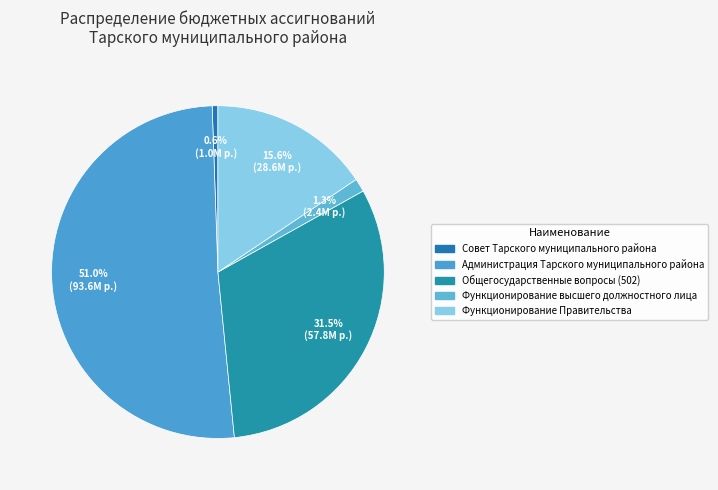

Which category accounts for the majority?

Администрация Тарского муниципального района